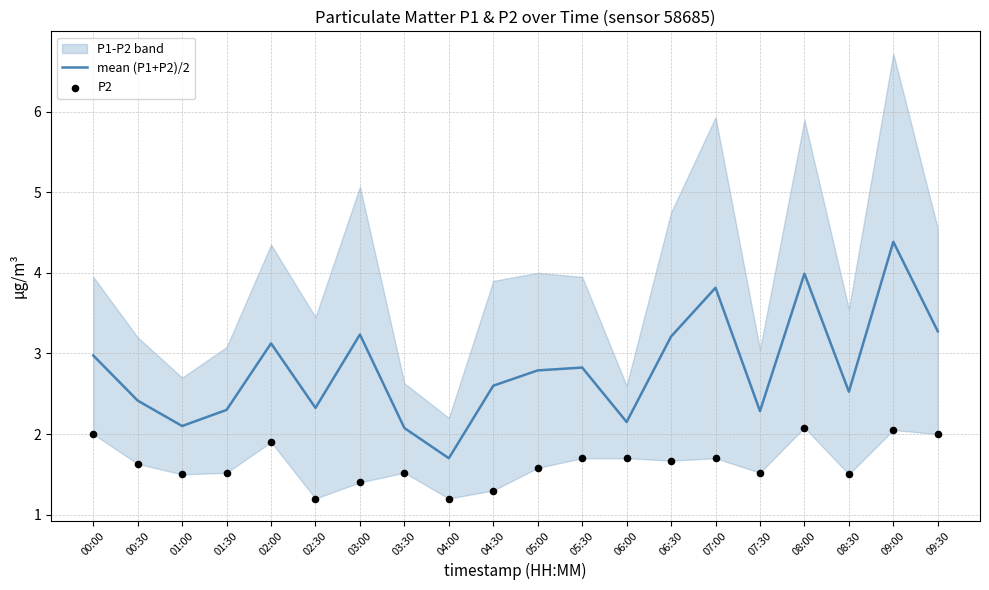

At how many categories does at least one series exceed 3?

7